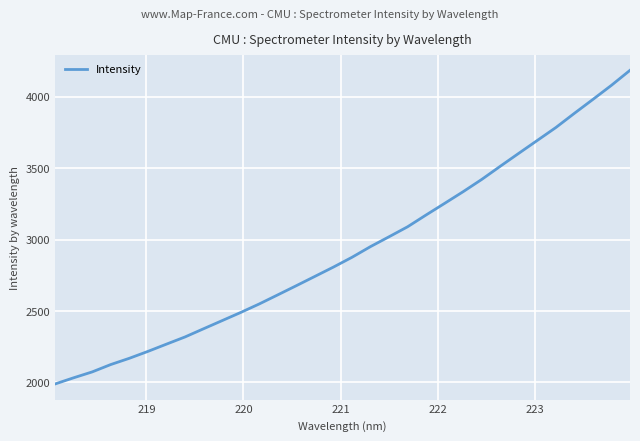

What is the greatest value displayed?

4186.3